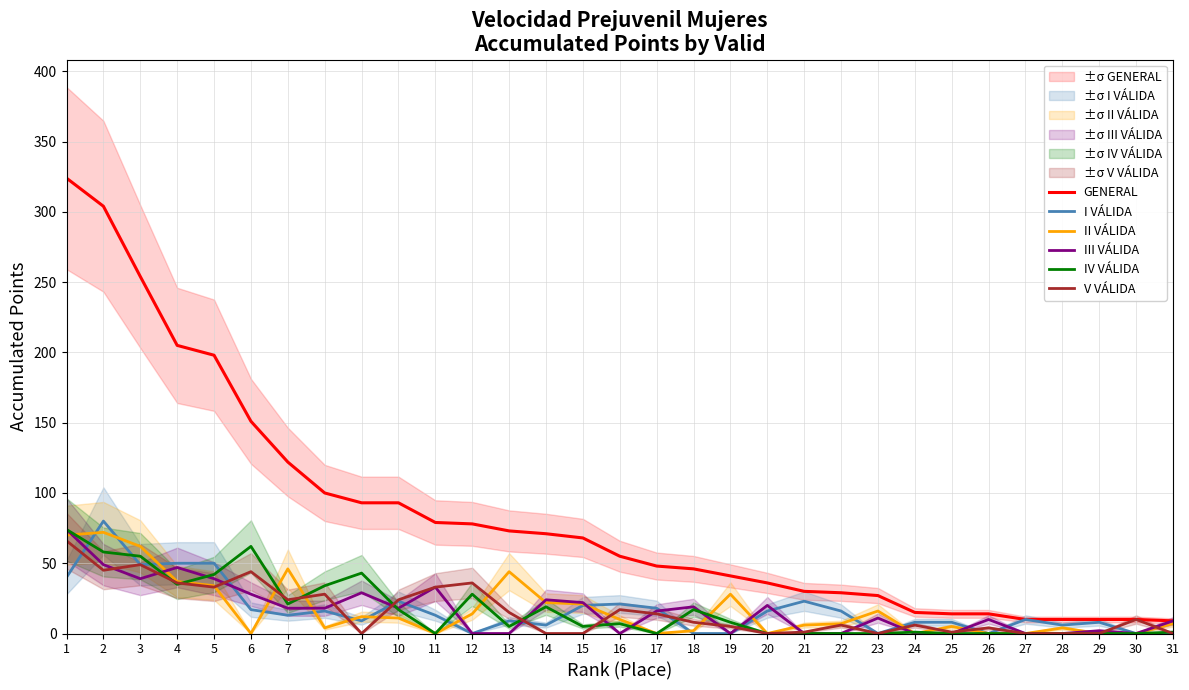

Rank the series by their maximum value, from lowest to highest.

V VÁLIDA, II VÁLIDA, III VÁLIDA, IV VÁLIDA, I VÁLIDA, GENERAL